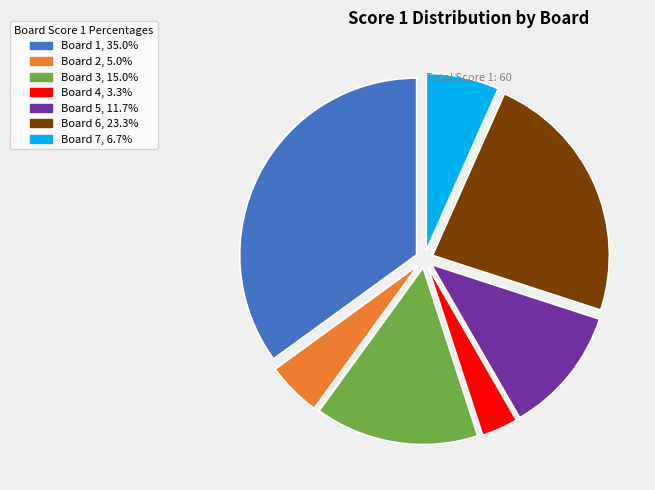

Does any single category account for the majority?

No